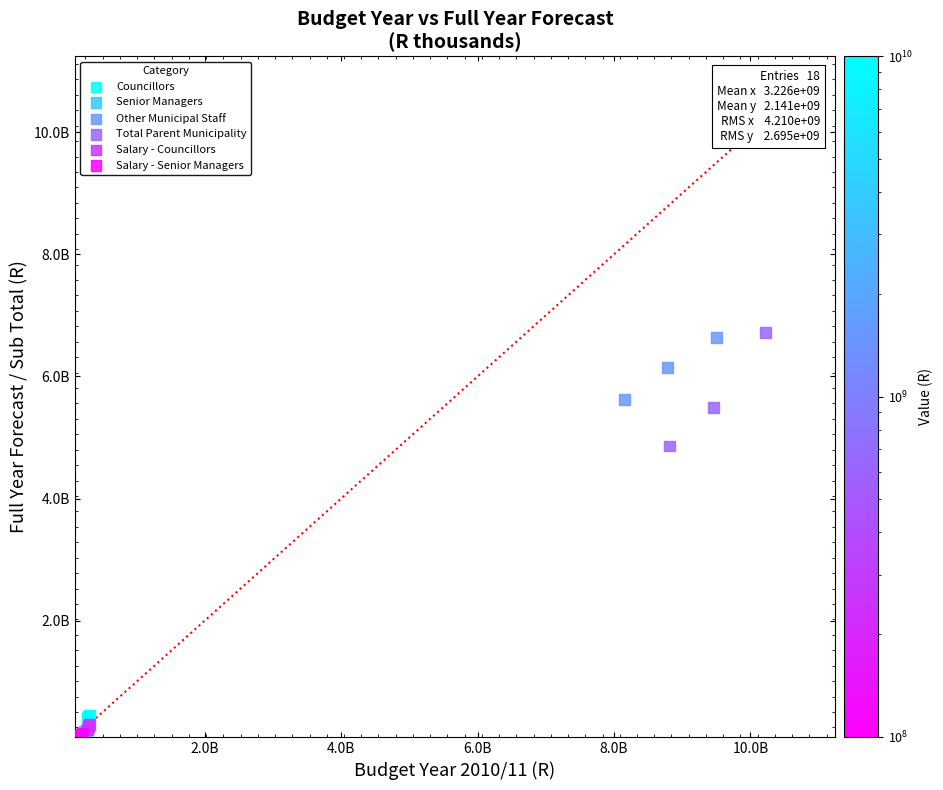

What are all the series names shown in the legend?

Councillors, Senior Managers, Other Municipal Staff, Total Parent Municipality, Salary - Councillors, Salary - Senior Managers